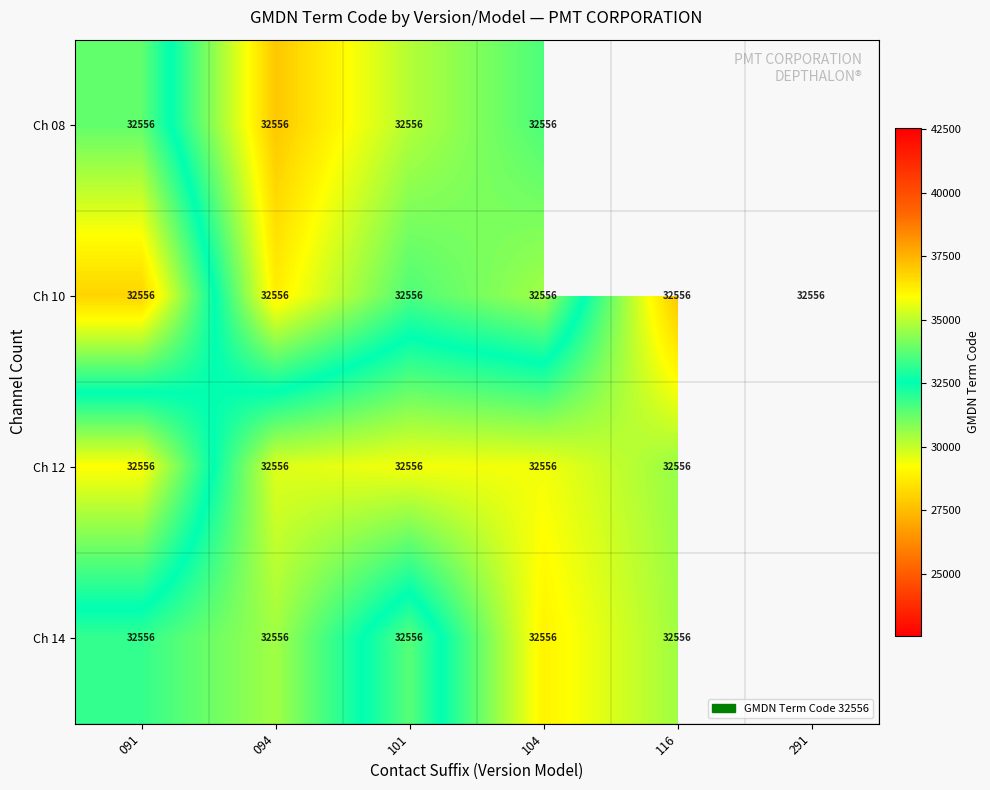

Where does the Ch 12 series first go above 30598?

091